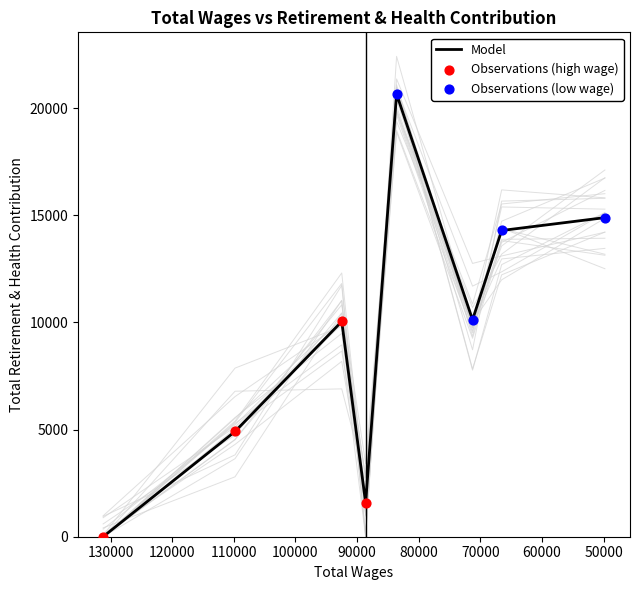

Approximately how many times larger is the value at 49788.0 compared to 83589.0?

0.7